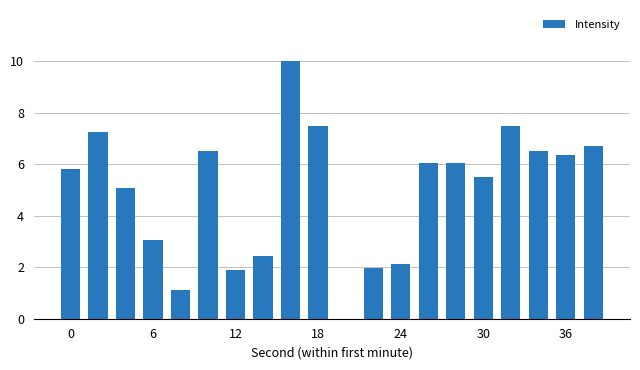

What is the maximum value shown in the chart?

10.0